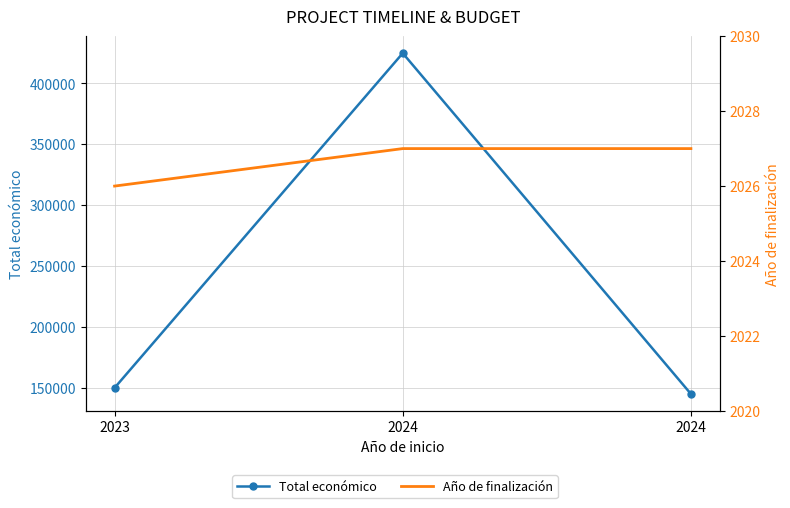

Reading left to right, list all the values displayed in this chart.

Total económico: 150000	424720	145000
Año de finalización: 2026	2027	2027